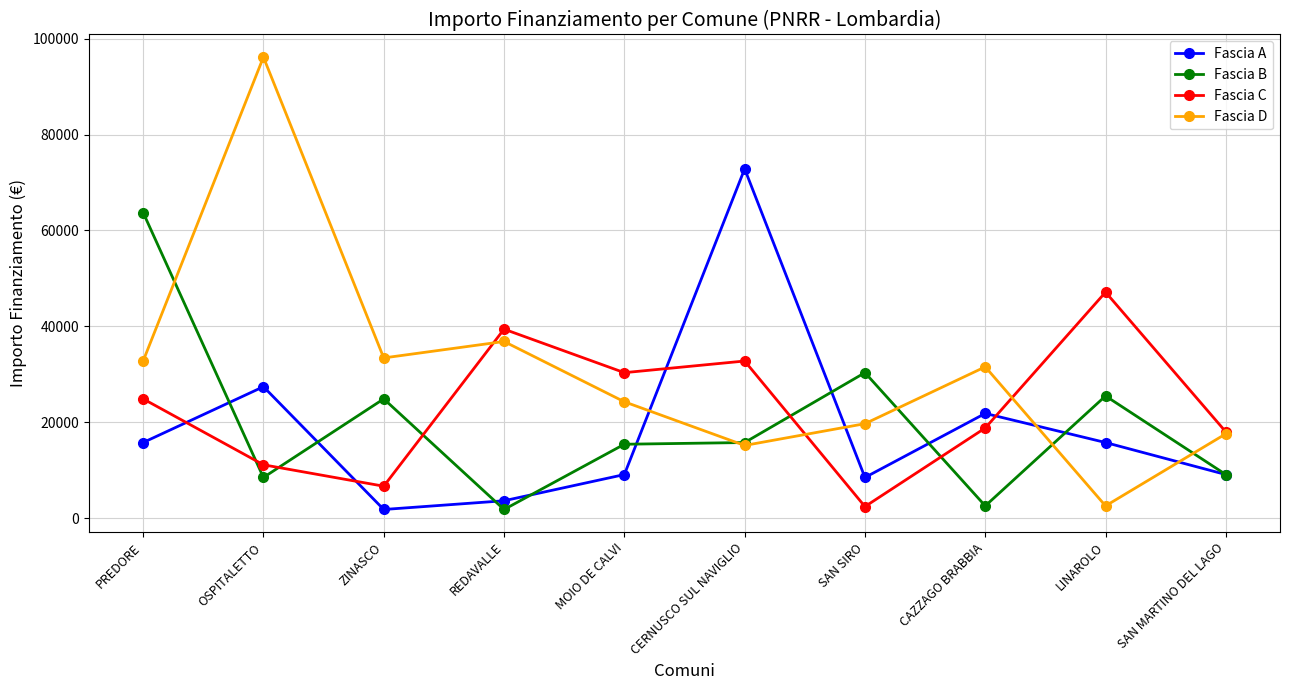

Which series has the largest range (max minus min)?

Fascia D